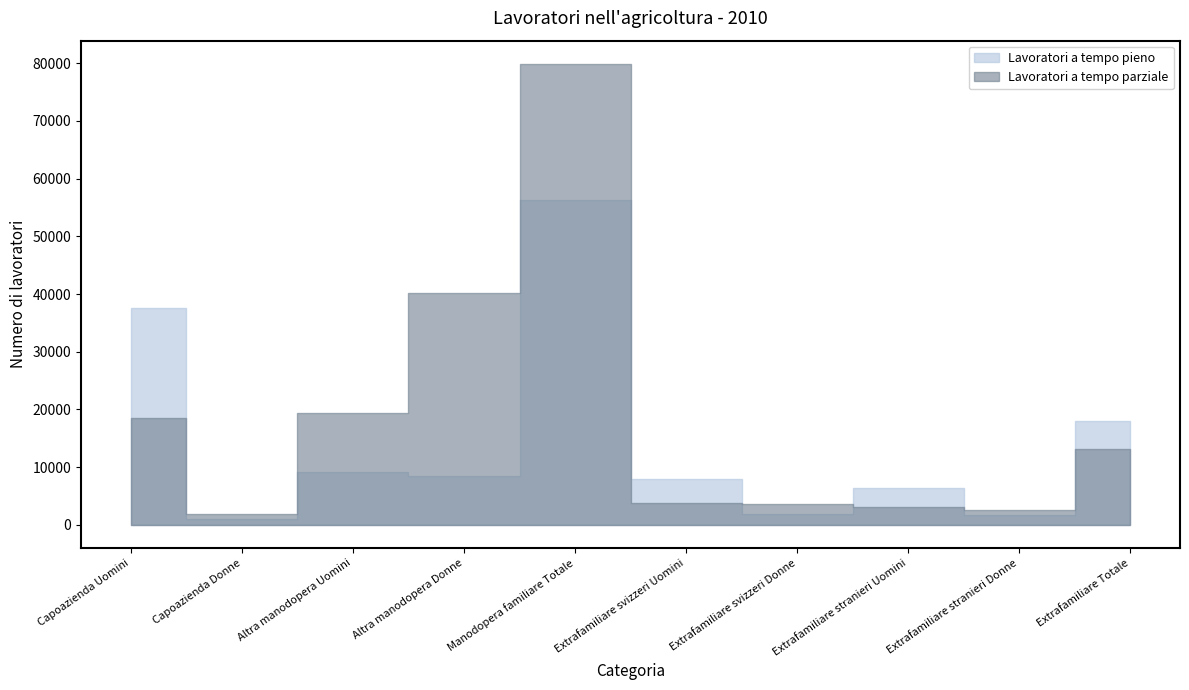

How many intersections are there between Lavoratori a tempo pieno and Lavoratori a tempo parziale?

6